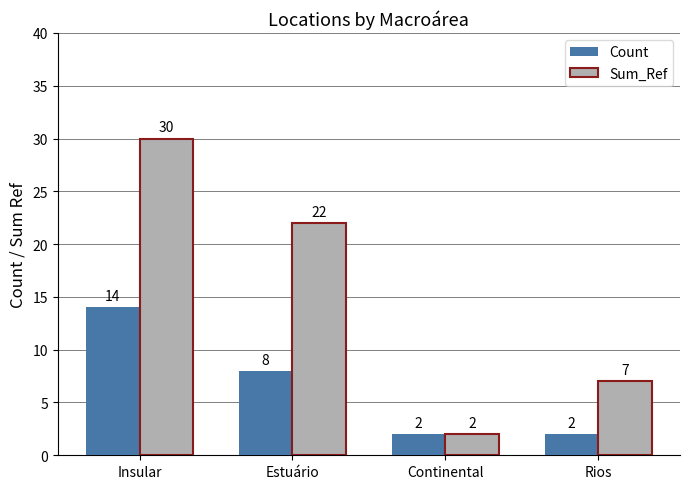

Reading left to right, what are all the values shown in this chart?

Count: 14	8	2	2
Sum_Ref: 30	22	2	7